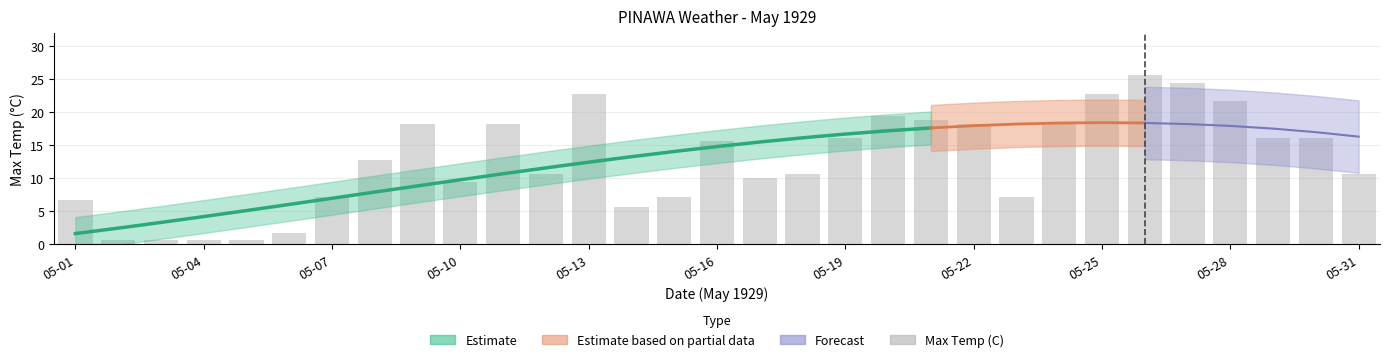

What is the maximum value shown in the chart?

25.6